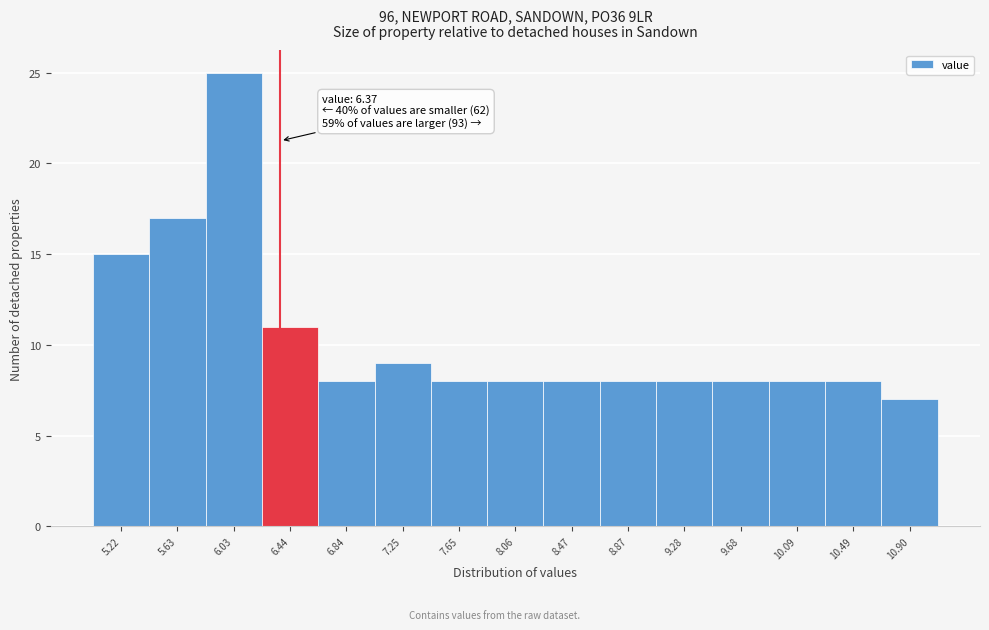

Which range on the x-axis has the tallest bar?

5.85 to 6.25